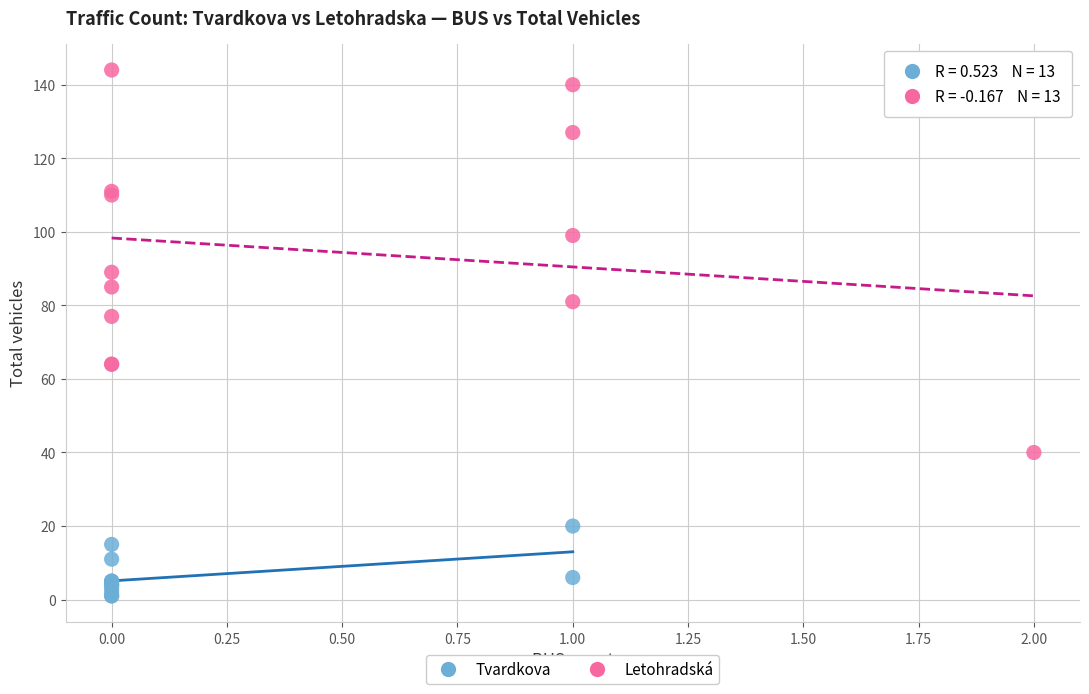

Which series has the largest Y range (max minus min)?

Letohradská